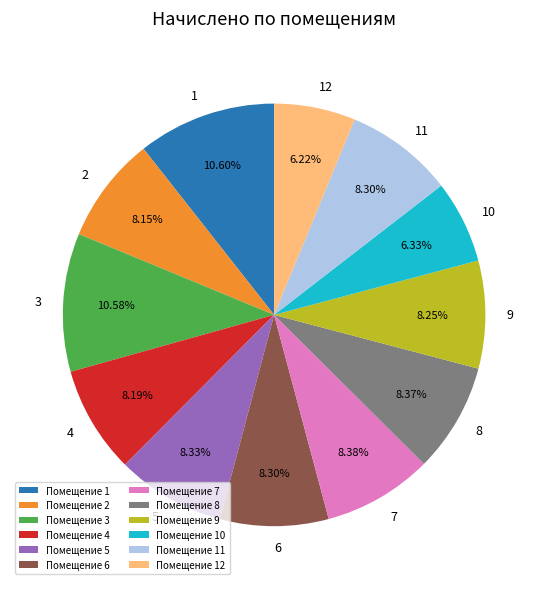

What is the ratio of the value at 4 to the value at 1?

0.8